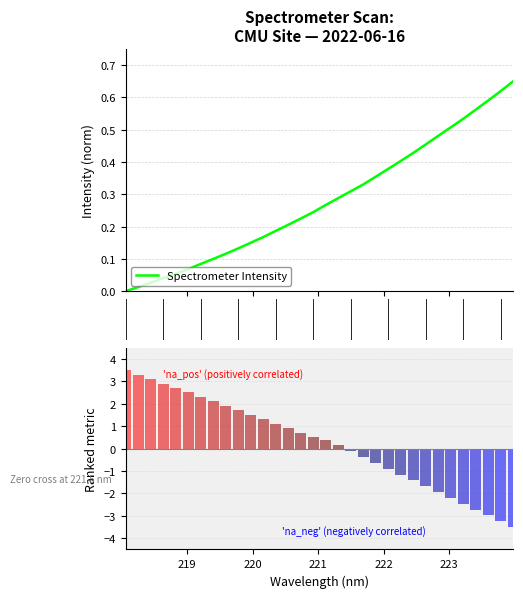

How many values in the Spectrometer Intensity series exceed 0?

31